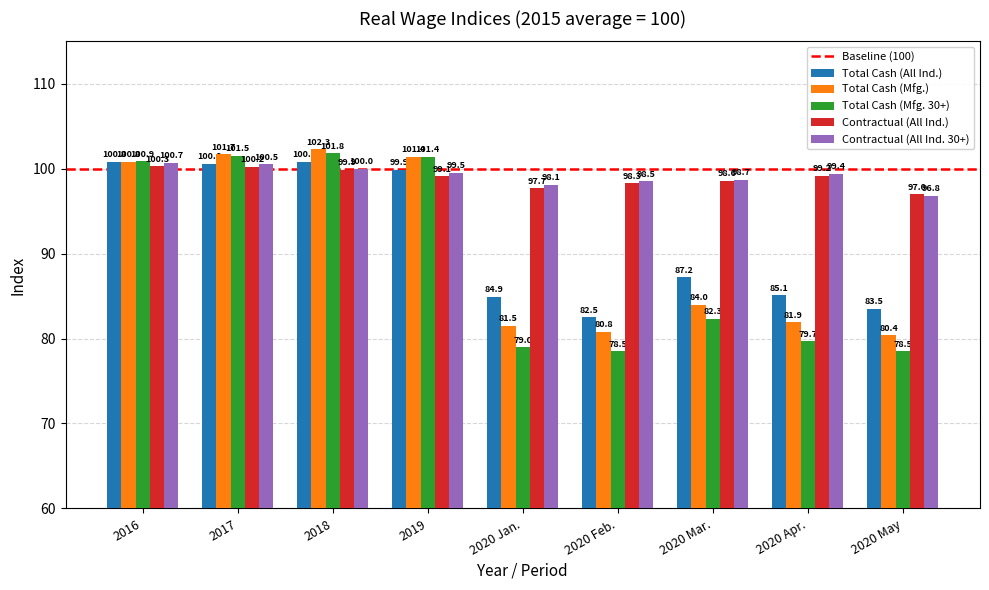

List the labels in order of Total Cash (Mfg.) value, smallest first.

2020 May, 2020 Feb., 2020 Jan., 2020 Apr., 2020 Mar., 2016, 2019, 2017, 2018